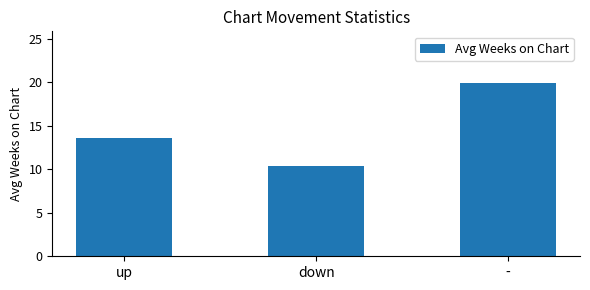

Are the bars horizontal?

No